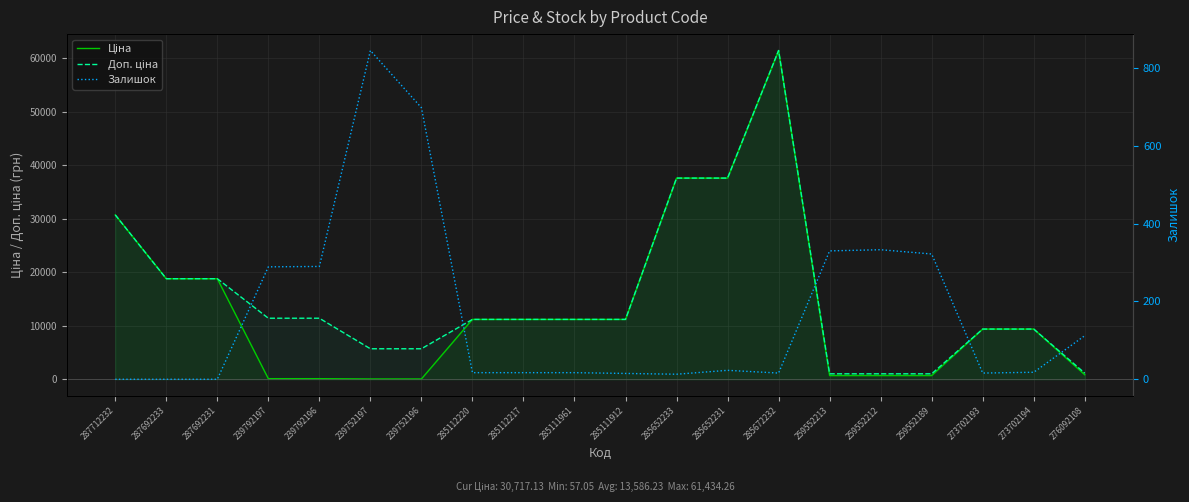

What is the sum of the Залишок values at 285112217 and 259552212?

350.0